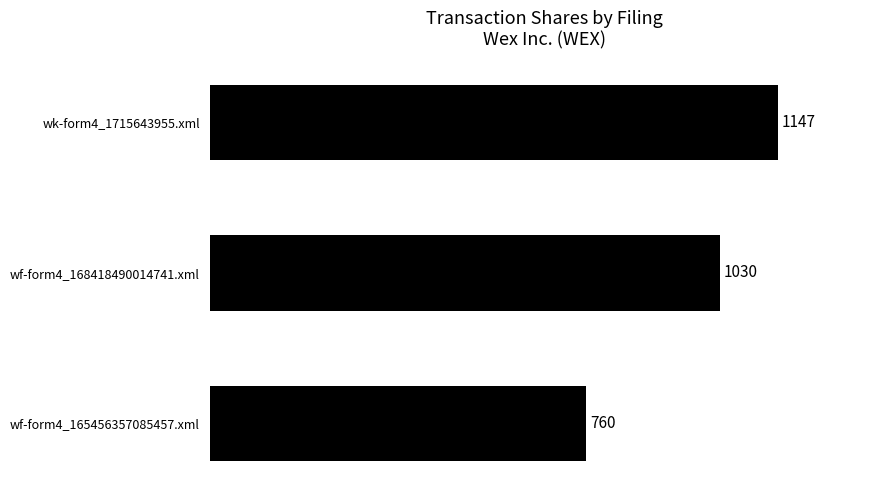

How many values are between 760 and 1147?

3